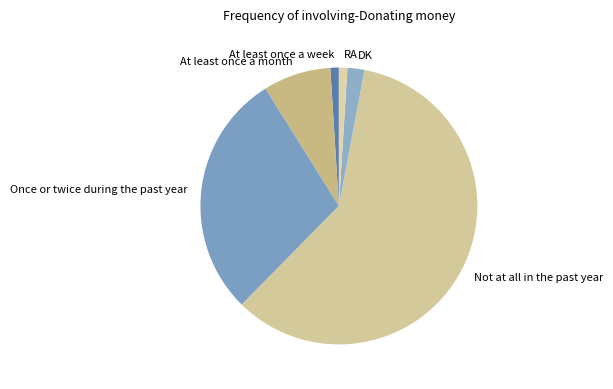

Between At least once a month and Once or twice during the past year, which is larger?

Once or twice during the past year